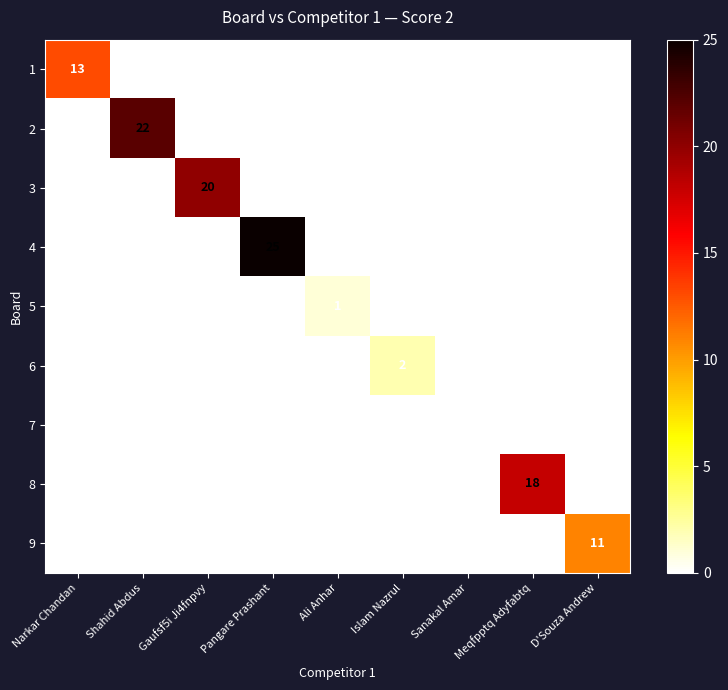

Is it true that 2 equals 22 at Shahid Abdus?

True